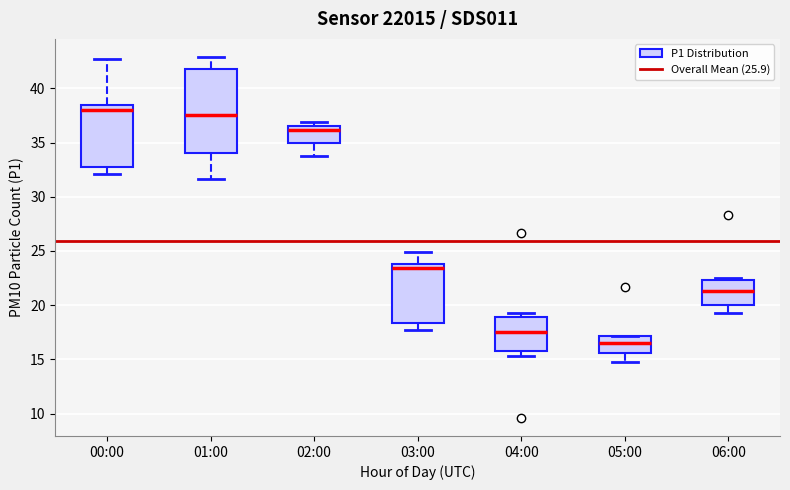

Reading left to right, read every box against the y-axis: the position of its median line, the range the box covers, and the ends of its whiskers. The values are not printed on the chart, so give them approximately, as read against the axis.

00:00: median 38.0, box 32.5 to 38.5, whiskers 32.0 to 42.5
01:00: median 37.5, box 34.0 to 42.0, whiskers 31.5 to 43.0
02:00: median 36.0, box 35.0 to 36.5, whiskers 34.0 to 37.0
03:00: median 23.5, box 18.5 to 24.0, whiskers 17.5 to 25.0
04:00: median 17.5, box 16.0 to 19.0, whiskers 15.5 to 19.5
05:00: median 16.5, box 15.5 to 17.0, whiskers 15.0 to 17.0
06:00: median 21.5, box 20.0 to 22.5, whiskers 19.5 to 22.5 (just above the box's upper edge)